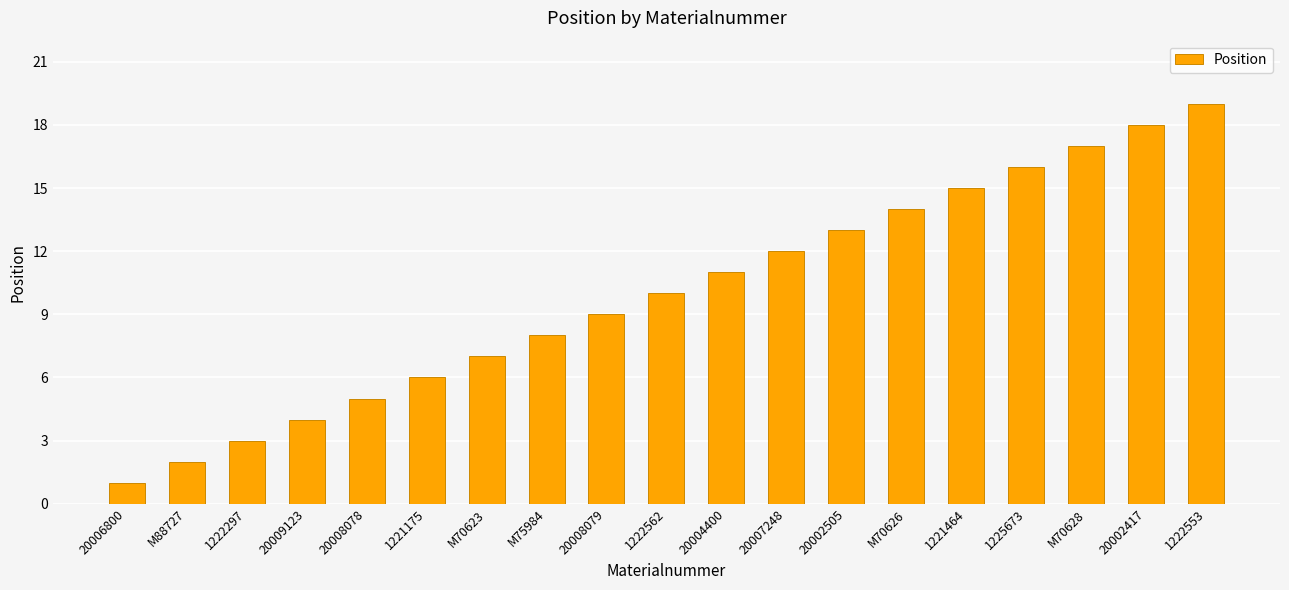

Which has a higher value, 20008078 or 20008079?

20008079